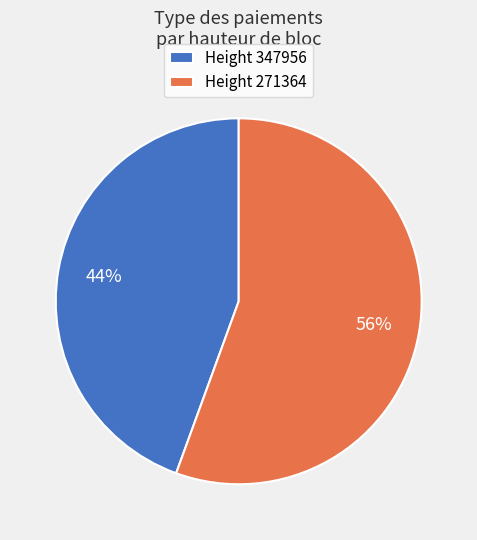

Which slice is the largest?

Height 271364